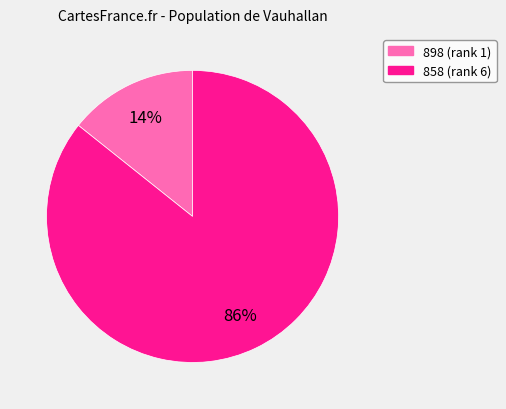

How many slices are in this pie chart?

2